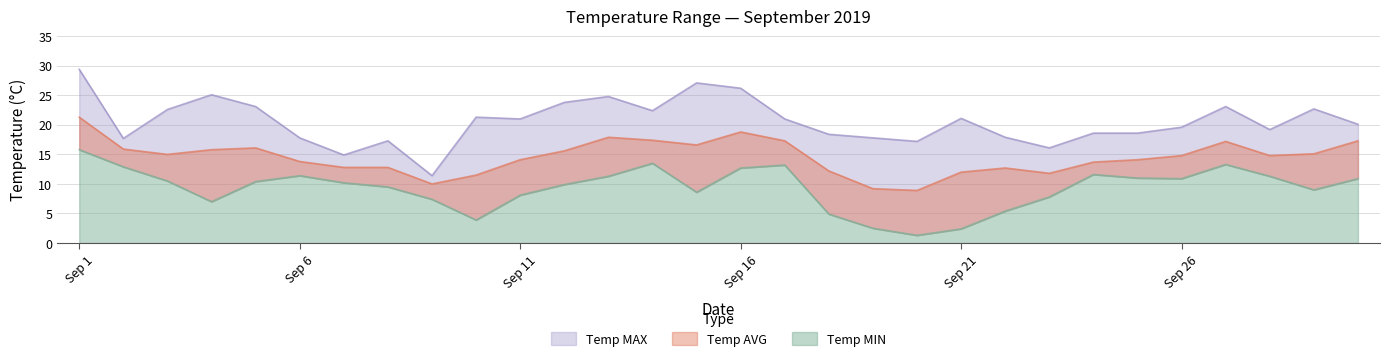

What is the value of the Temp MIN point at the 19th from the left?

2.5